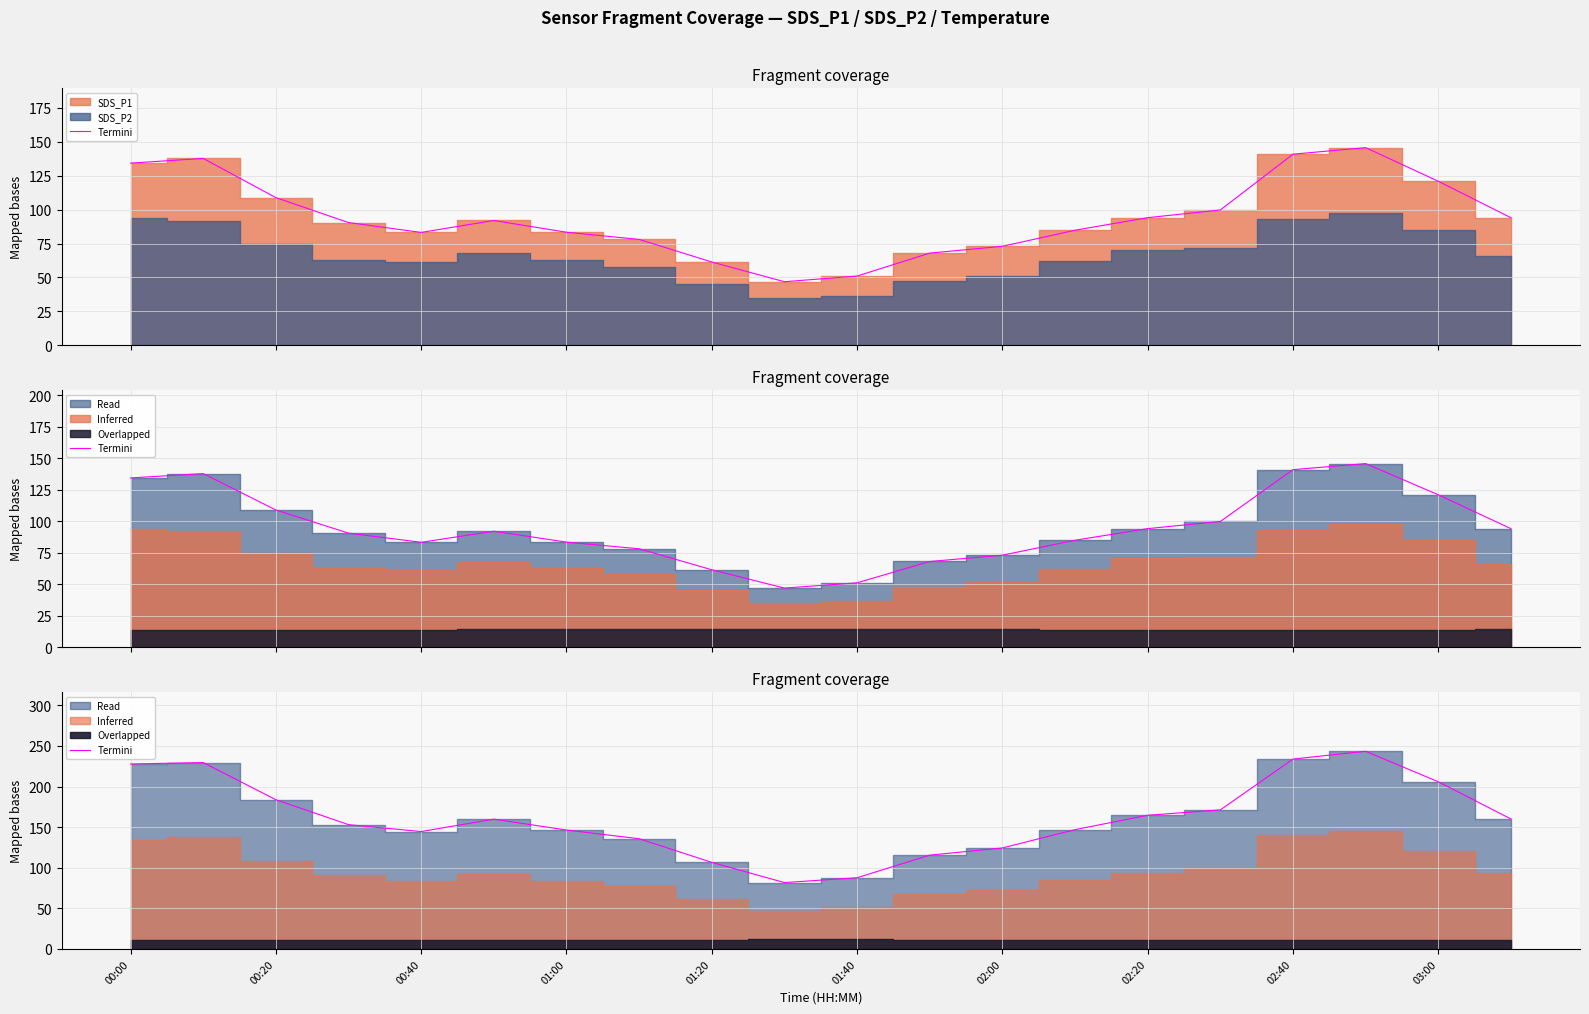

Is it true that Termini equals 121.6 at 01:40?

False